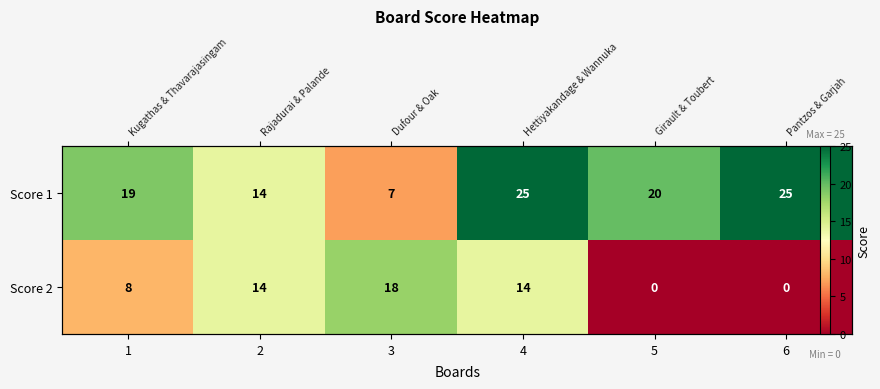

What is the maximum value shown in the chart?

25